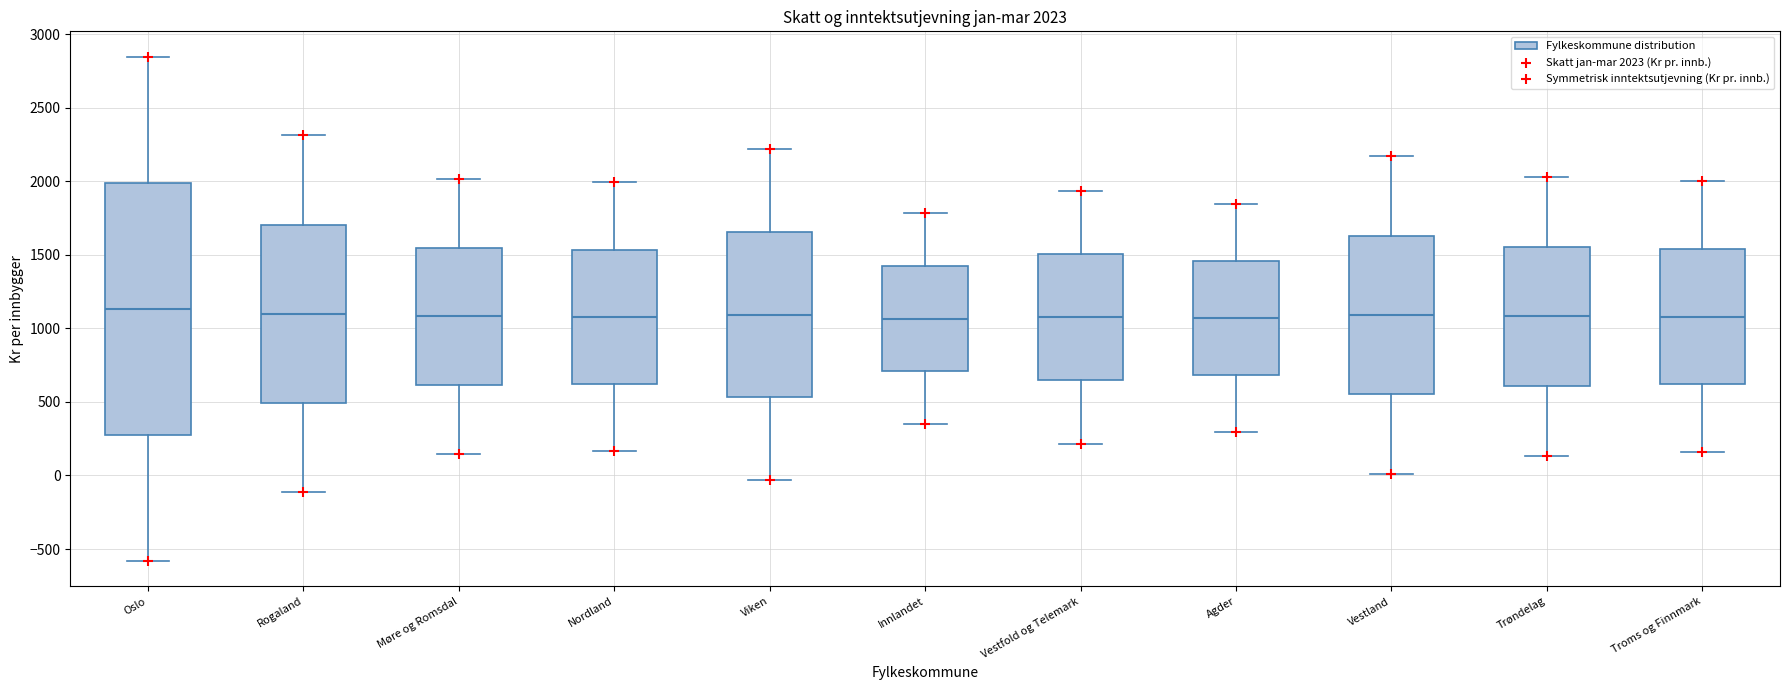

Comparing the boxes themselves (not the whiskers), which one is the tallest?

Oslo